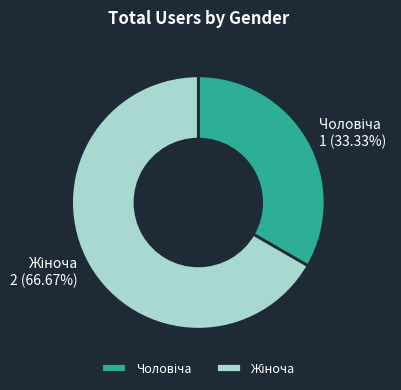

Approximately how many times larger is the value at Чоловіча compared to Жіноча?

0.5